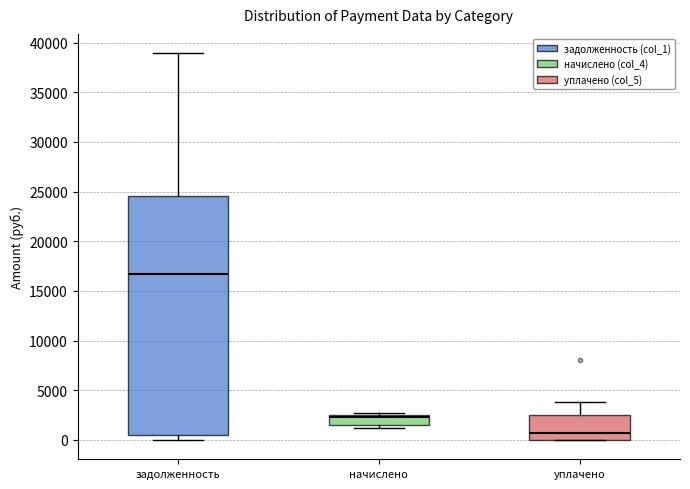

Reading left to right, transcribe this box plot: for each box, give where its median line is, the range the box spans, and where its two whiskers end, as read against the y-axis. The values are not printed on the chart, so give them approximately, as read against the axis.

задолженность: median 16500, box 500 to 24500, whiskers 0 to 39000
начислено: median 2500 (just below the box's upper edge), box 1500 to 2500, whiskers 1000 to 2500 (just above the box's upper edge)
уплачено: median 500, box 0 to 2500, whiskers 0 to 4000